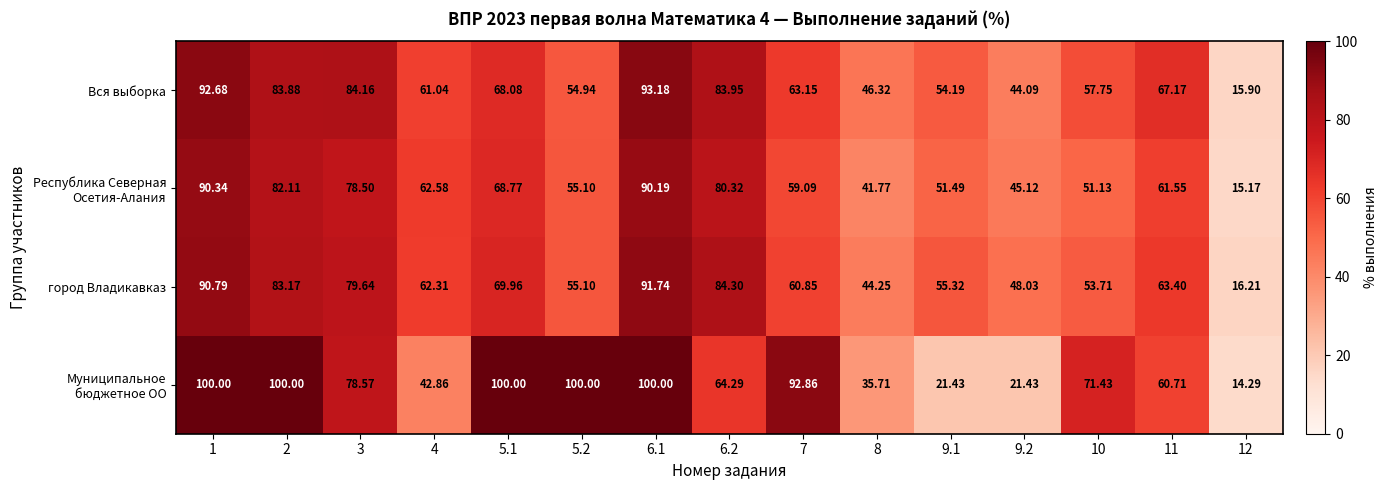

How many data points in Вся выборка are above 63?

8